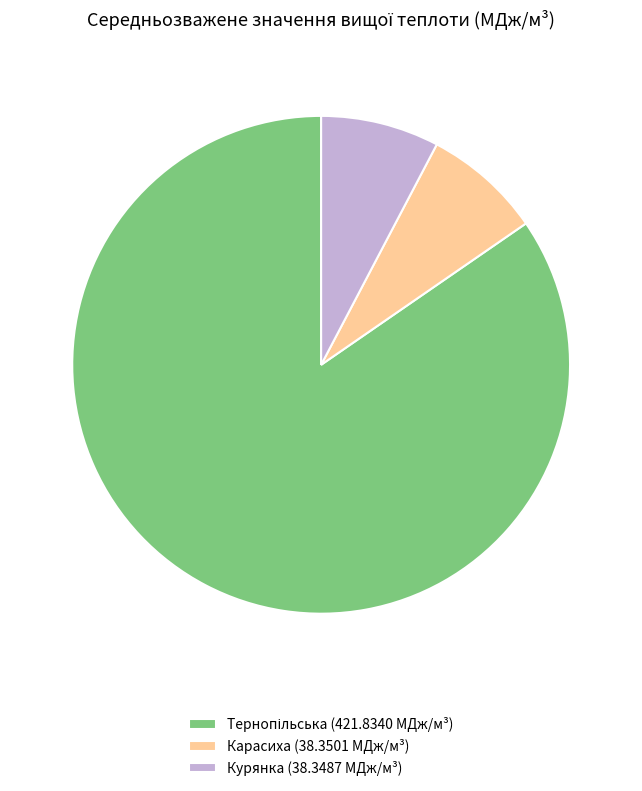

Is it true that Карасиха (38.3501 МДж/м³) is 1% of the pie?

False